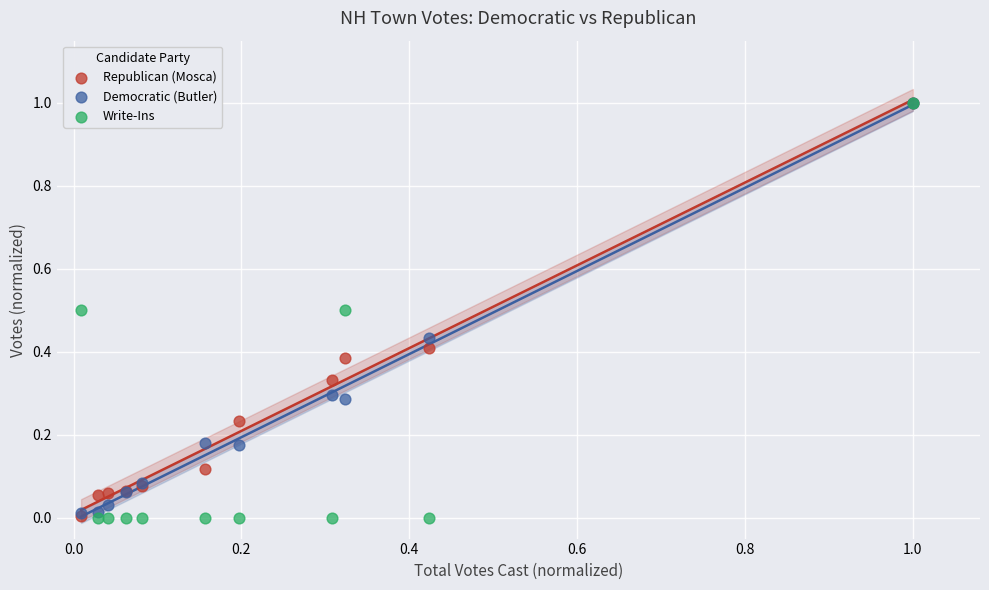

Which series has the largest Y range (max minus min)?

Write-Ins